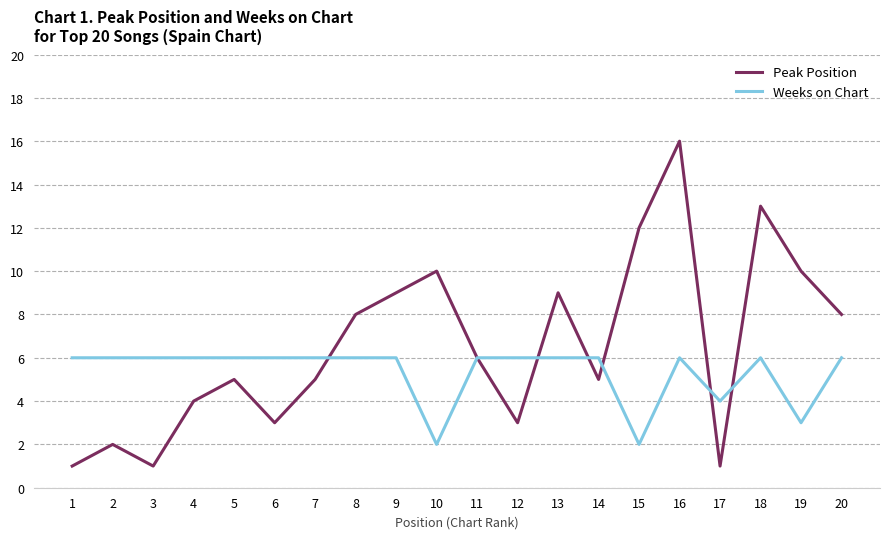

Where is Weeks on Chart nearest to the value 4?

17